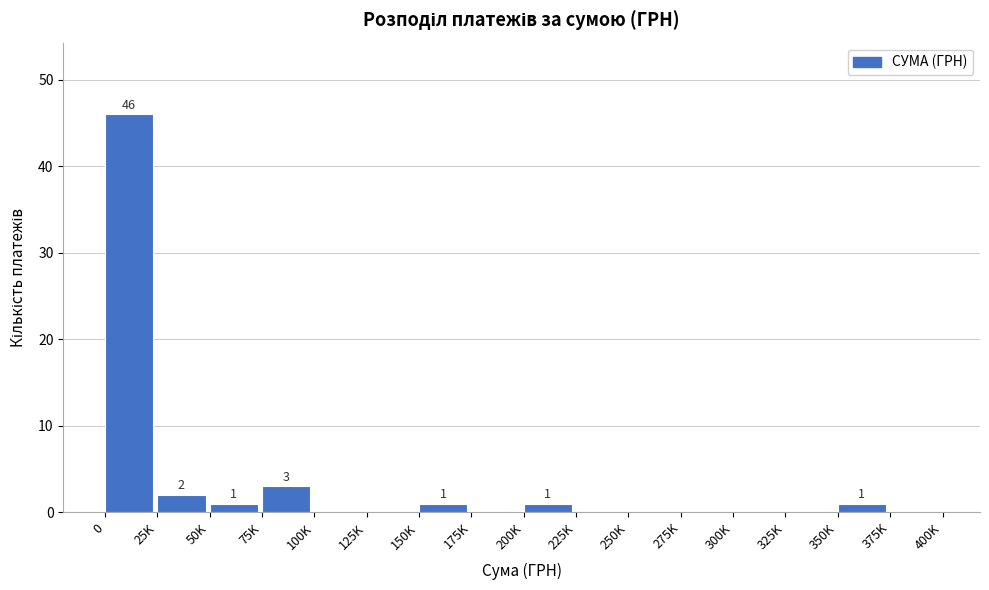

Reading left to right, transcribe all the data shown in this chart.

0=46	25K=2	50K=1	75K=3	100K=0	125K=0	150K=1	175K=0	200K=1	225K=0	250K=0	275K=0	300K=0	325K=0	350K=1	375K=0